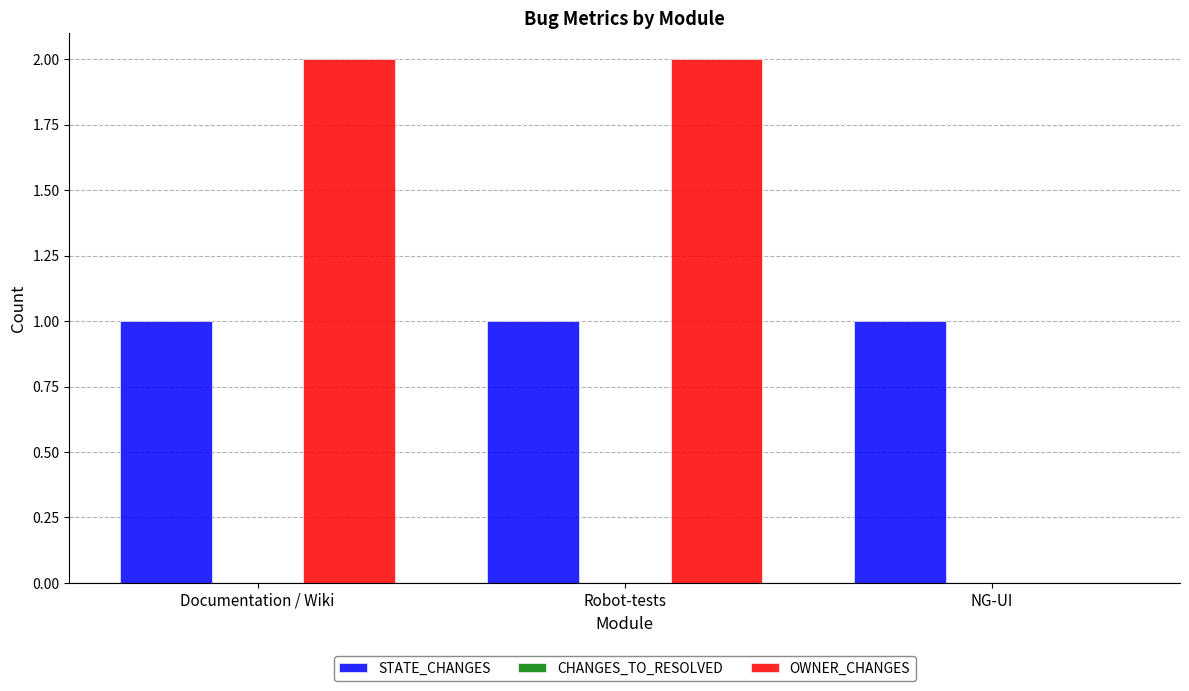

How many groups of bars are there?

3